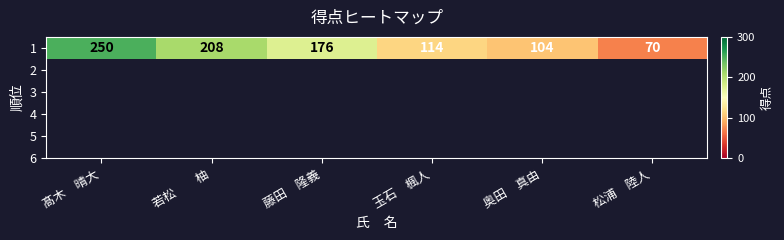

What is the approximate value at 玉石　楓人?

114